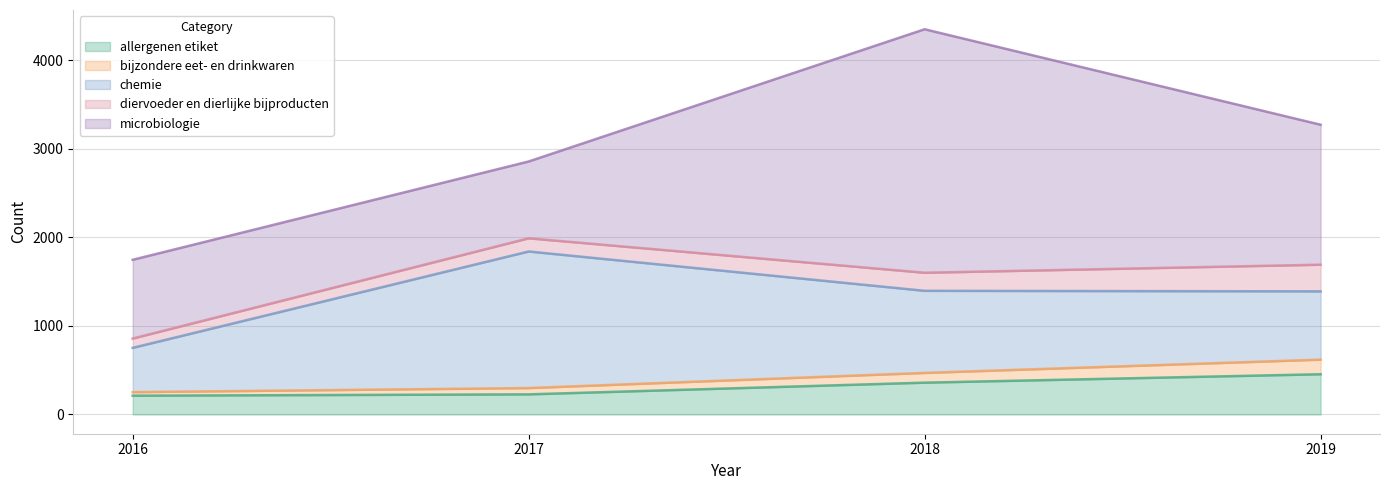

How many lines are shown in the chart?

5